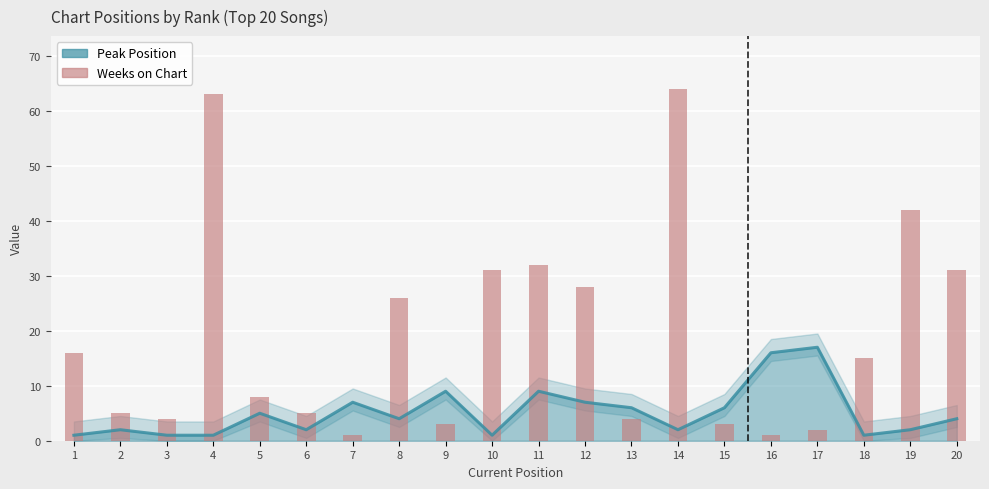

Count the number of categories in the chart.

20